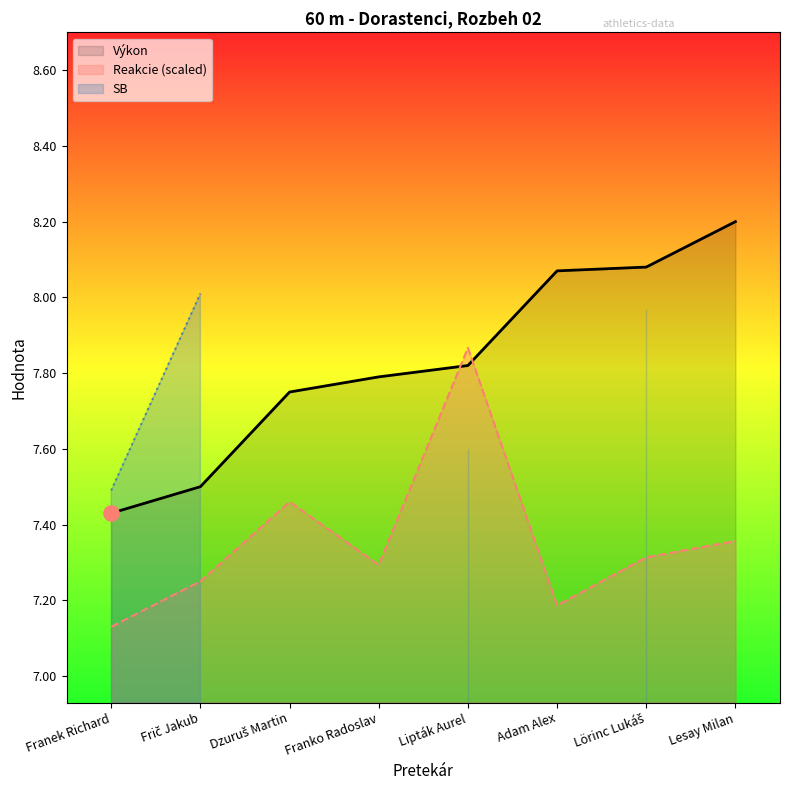

At which category is the sum across all series the highest?

Lipták Aurel